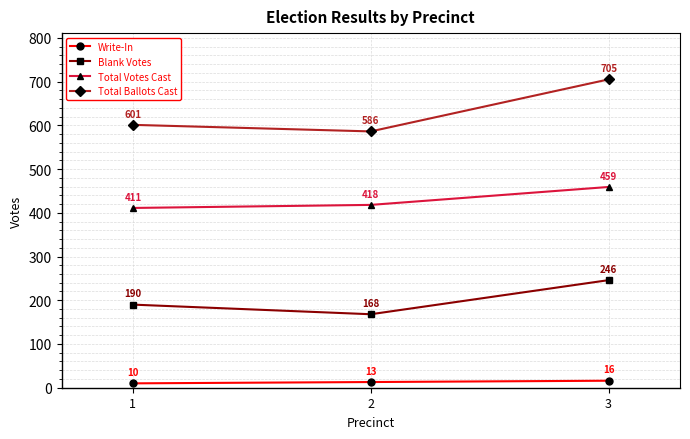

Rank the categories by Total Votes Cast value from lowest to highest.

1, 2, 3